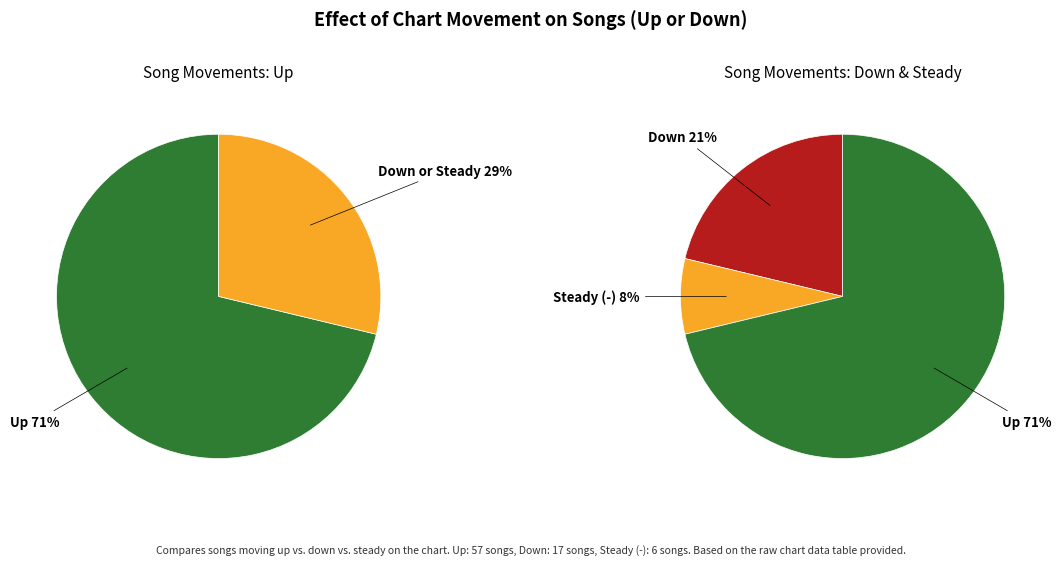

Count the number of slices in the pie.

3